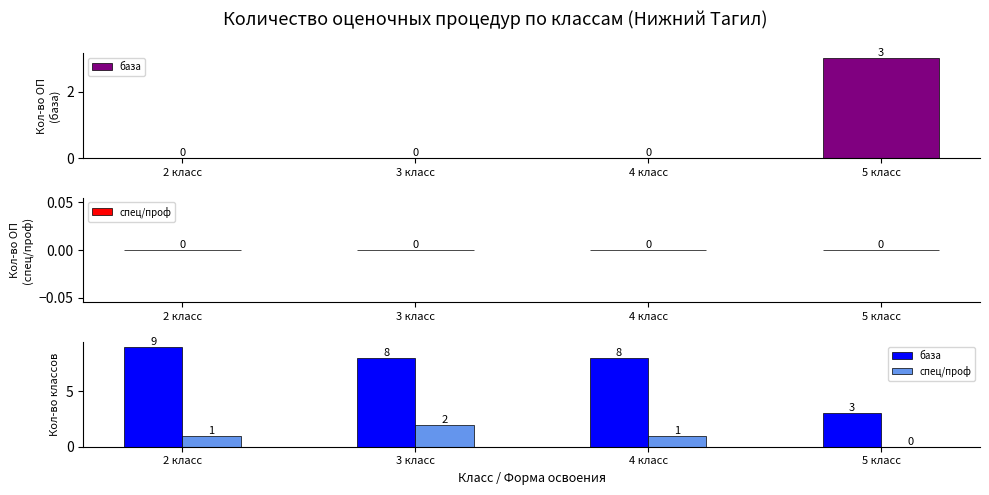

The value of база at 3 класс is 8. True or false?

True